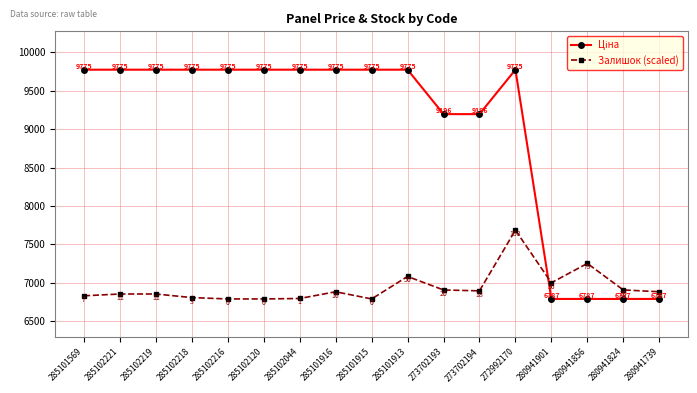

Does the chart have visible grid lines?

Yes